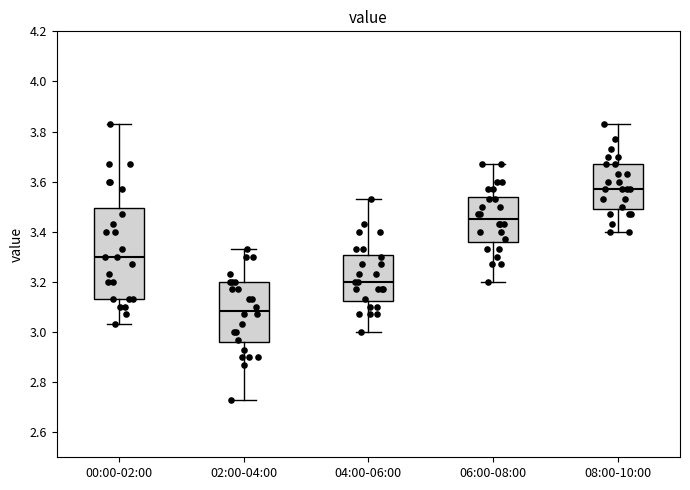

Which box has the lowest median line?

02:00-04:00